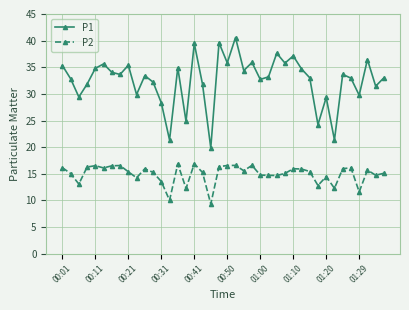

What is the average value of the P2 series?

15.0